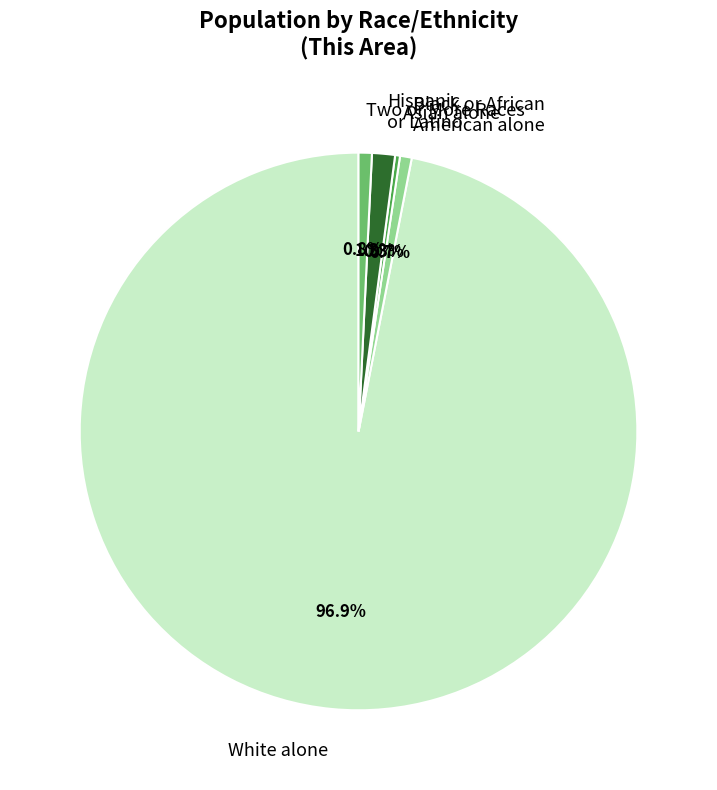

What is the ratio of the value at Two or More Races to the value at Black or African American alone?

1.1